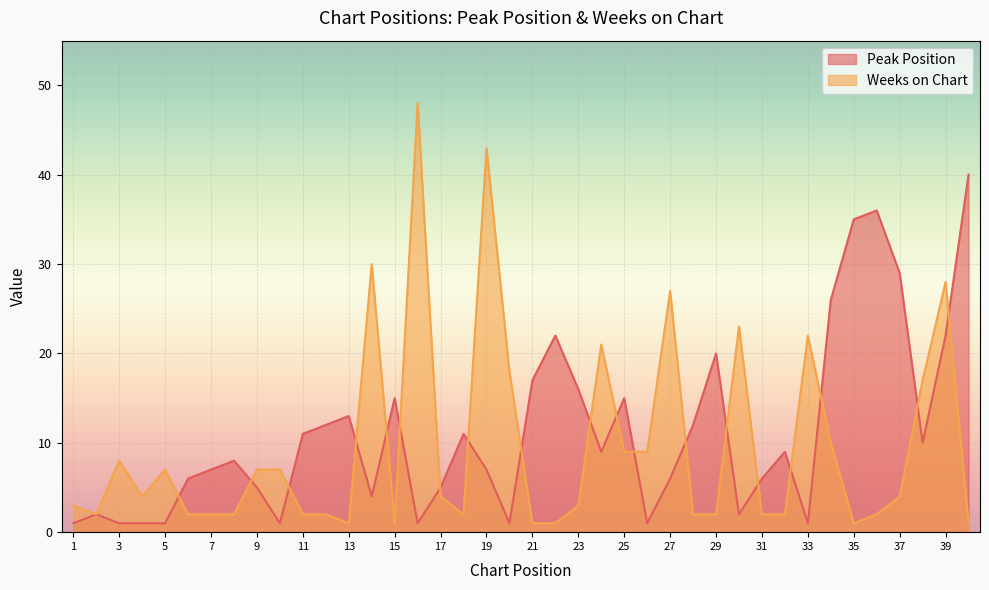

Between 25 and 36, which series saw the biggest shift?

Peak Position